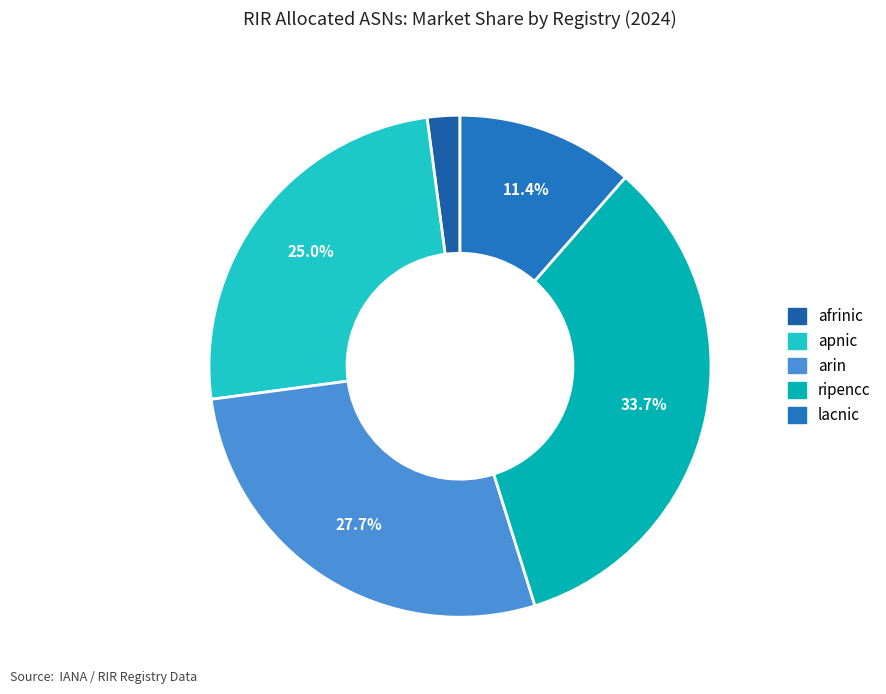

To the nearest percent, what percentage of the pie is arin?

28%